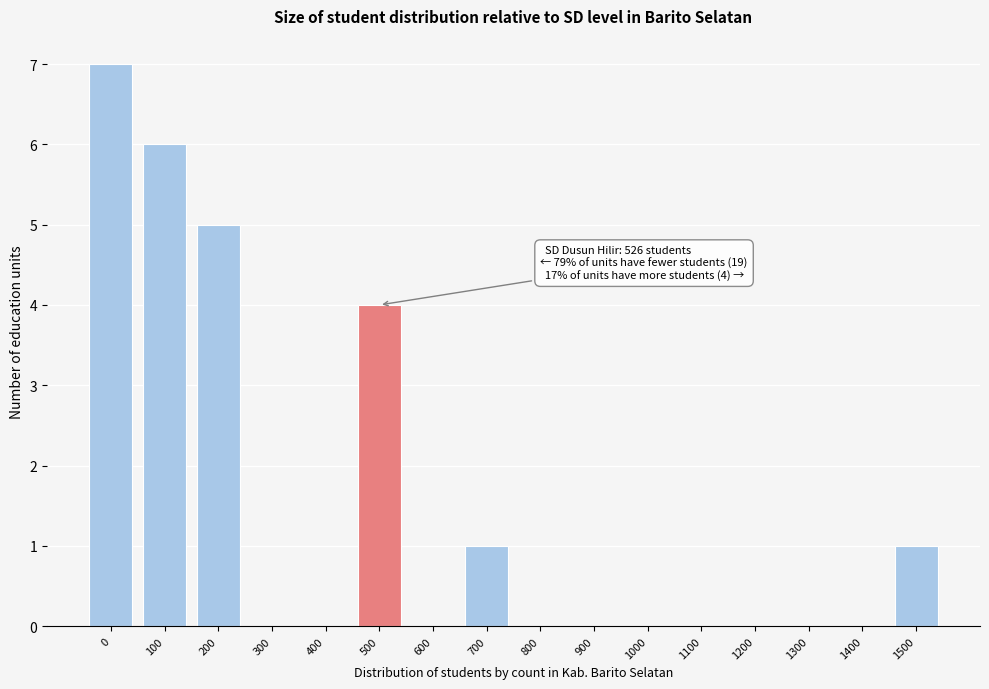

Reading right to left, list all the values displayed in this chart.

1500=1	1400=0	1300=0	1200=0	1100=0	1000=0	900=0	800=0	700=1	600=0	500=4	400=0	300=0	200=5	100=6	0=7